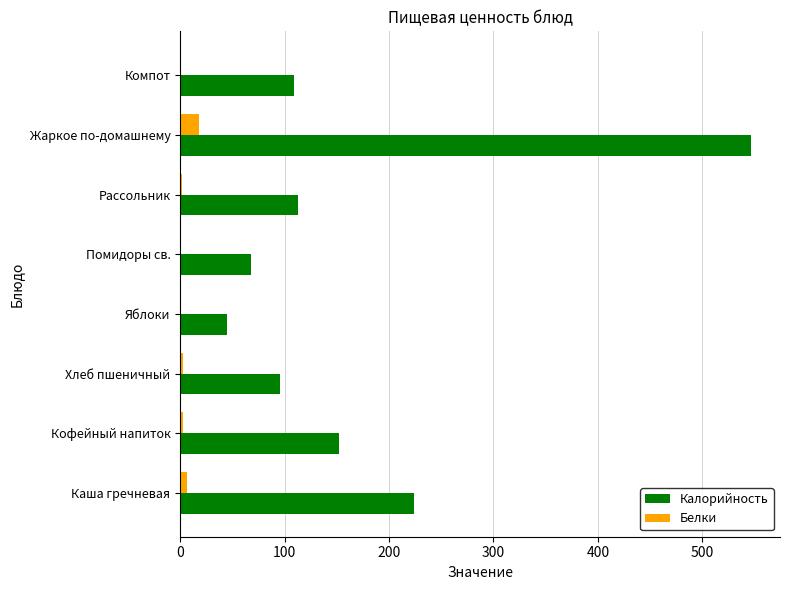

Which series has the widest spread of values?

Калорийность